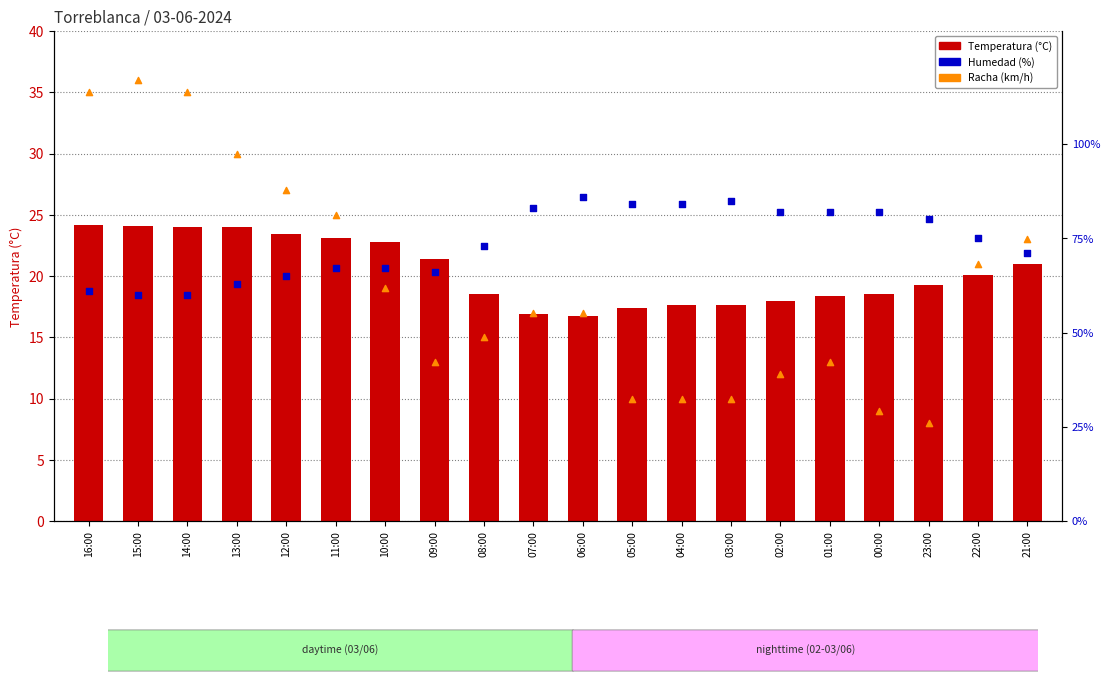

At how many categories does at least one series exceed 60?

18